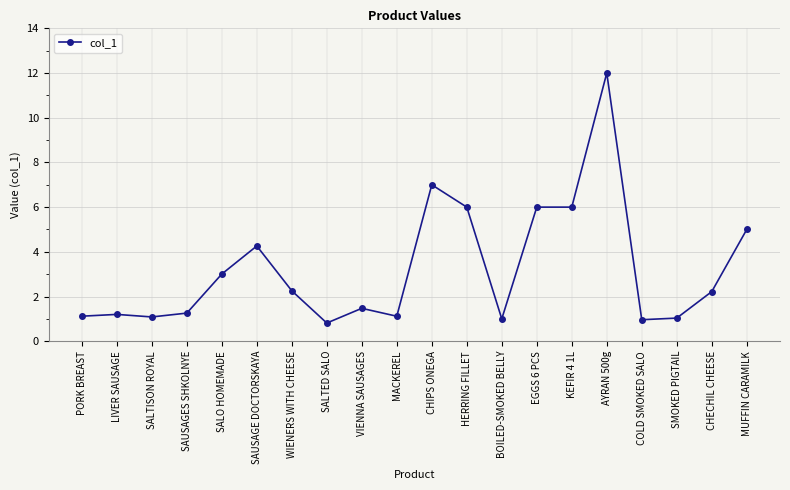

The chart shows a value of 1.5 at VIENNA SAUSAGES. True or false?

True